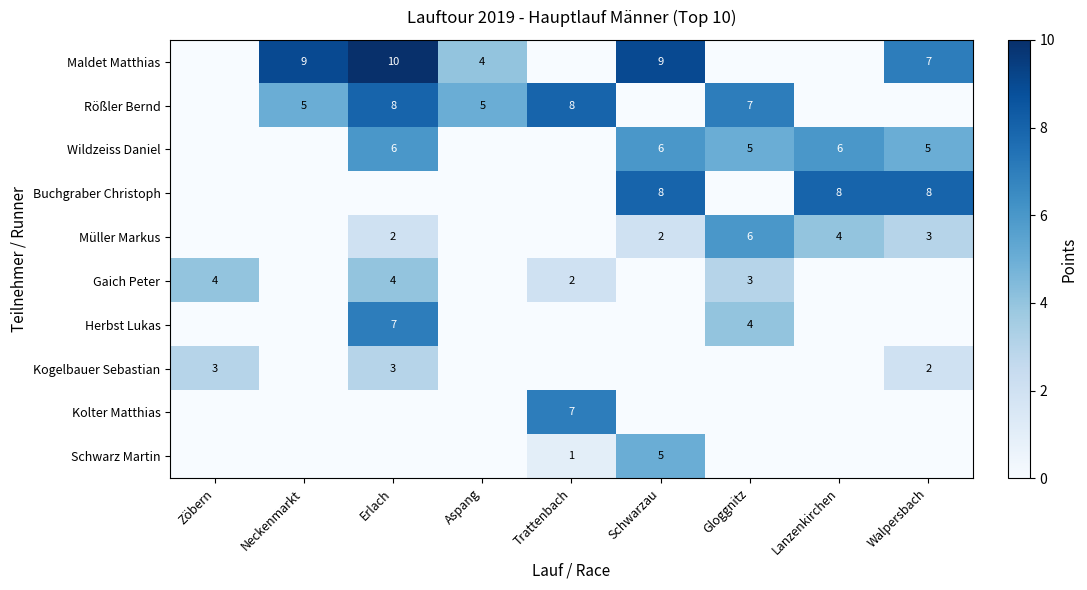

True or false: Müller Markus has a value of 4 at Walpersbach.

False